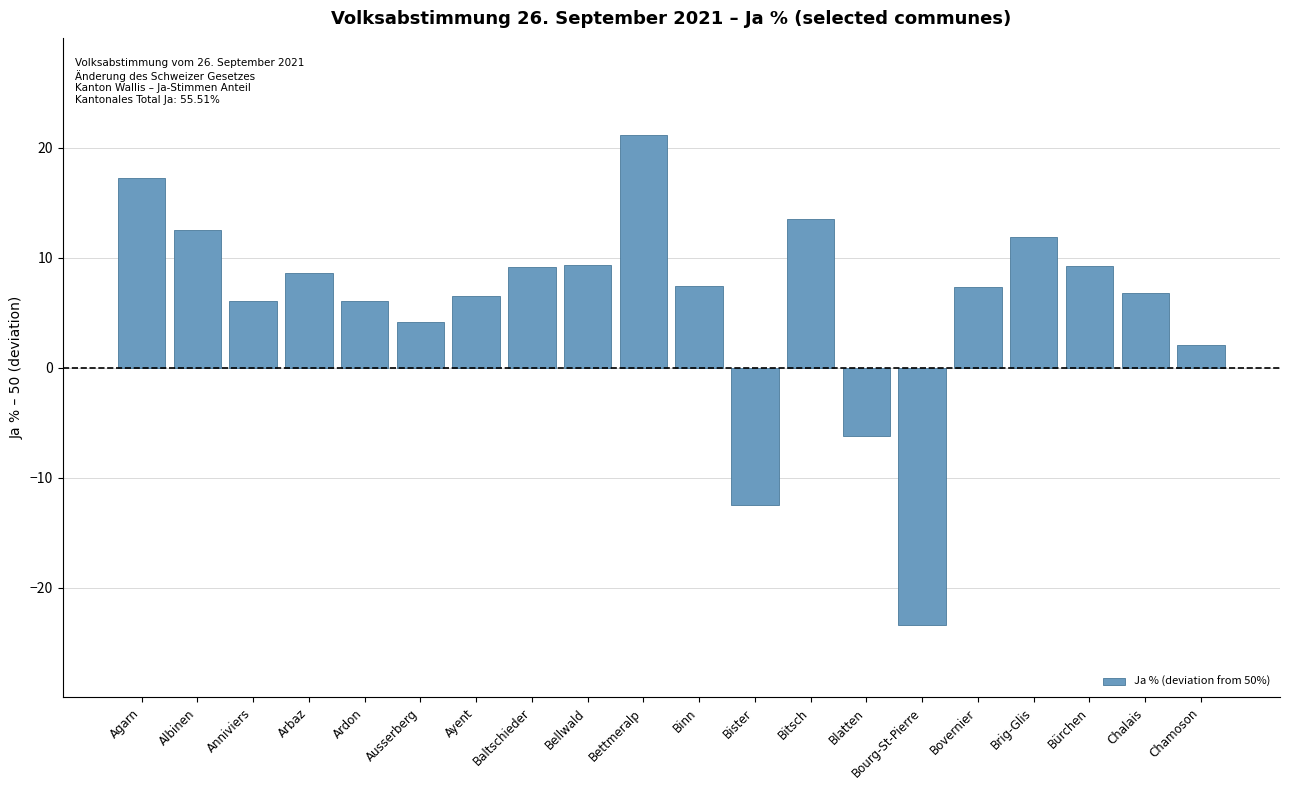

How many negative values are there?

3